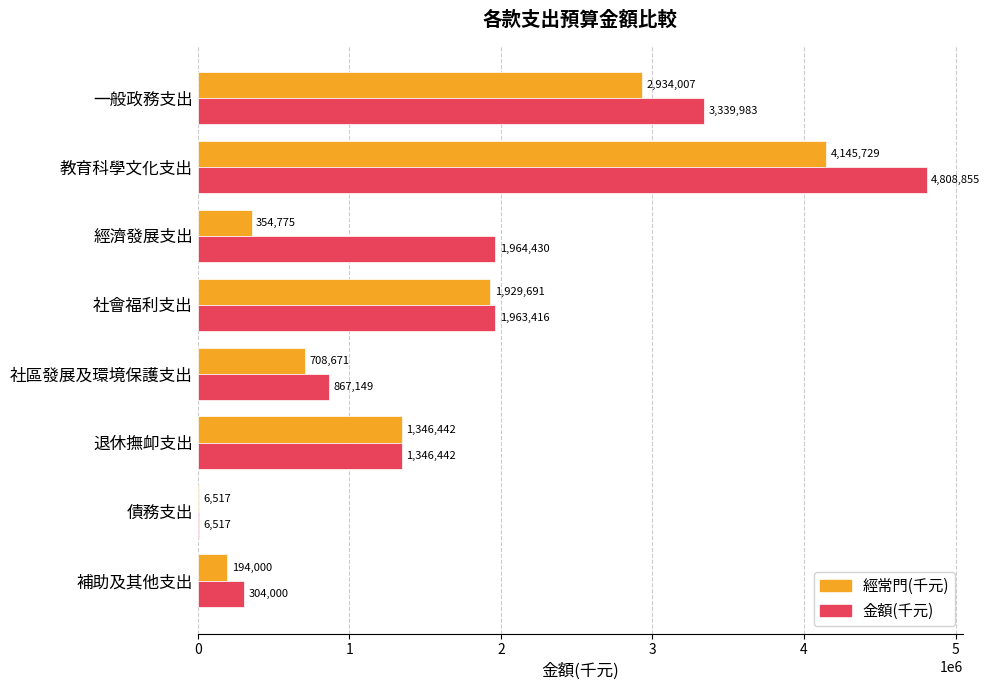

Which series changed the most between 教育科學文化支出 and 退休撫卹支出?

金額(千元)